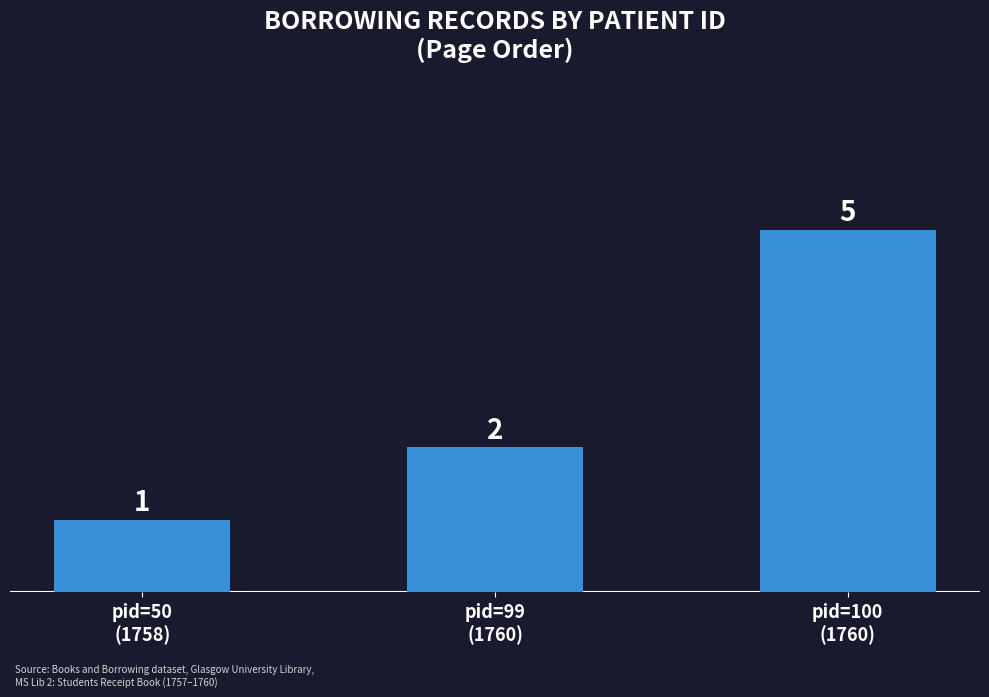

Reading left to right, what are all the values shown in this chart?

pid=50
(1758)=1	pid=99
(1760)=2	pid=100
(1760)=5